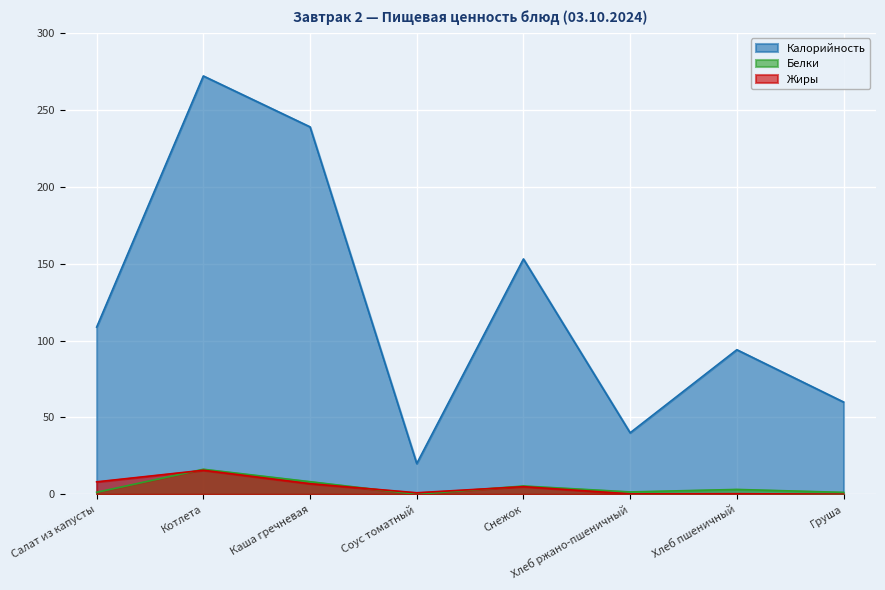

How many data points in Калорийность are above 108?

4